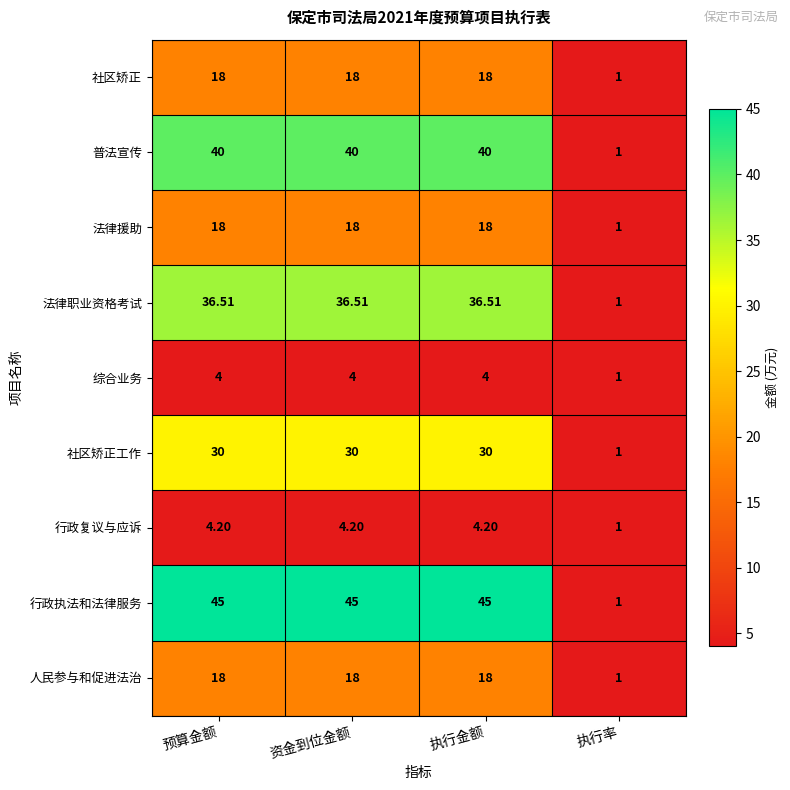

Which label corresponds to the smallest value in the chart?

执行率